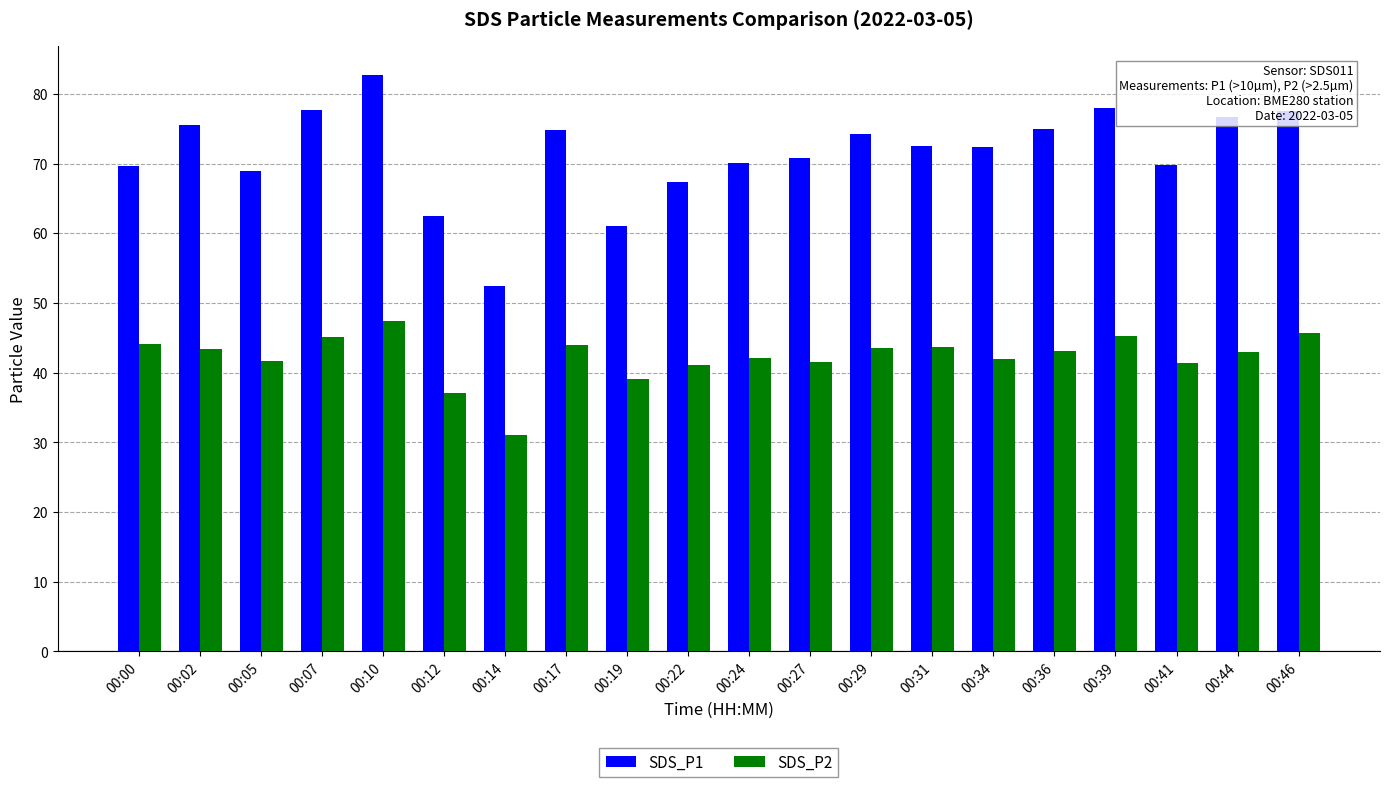

What is the value of the SDS_P1 bar at the 5th from the left?

82.7